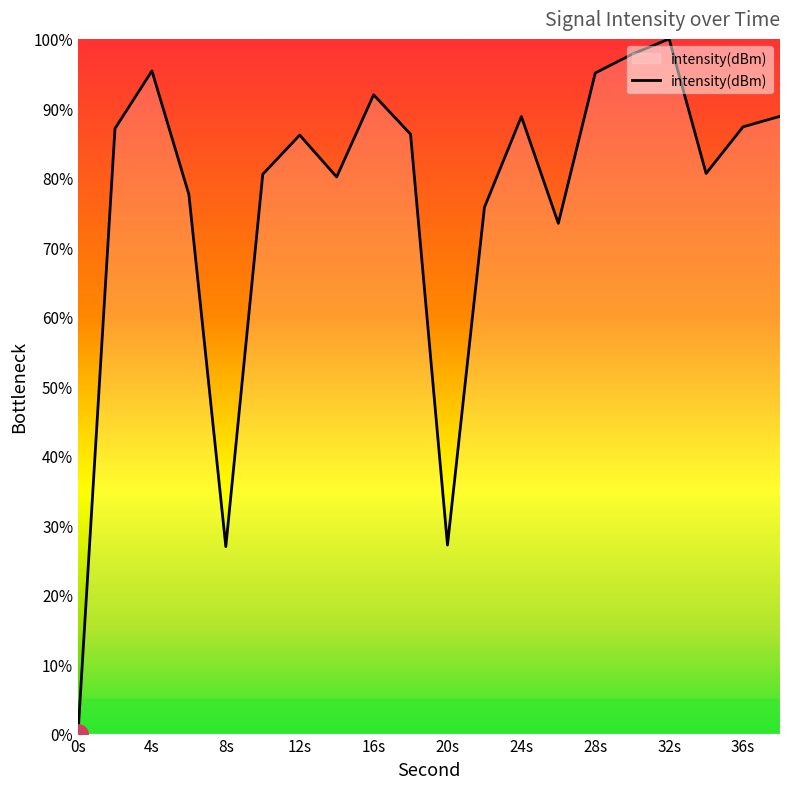

Which category has the highest value across all series?

32s